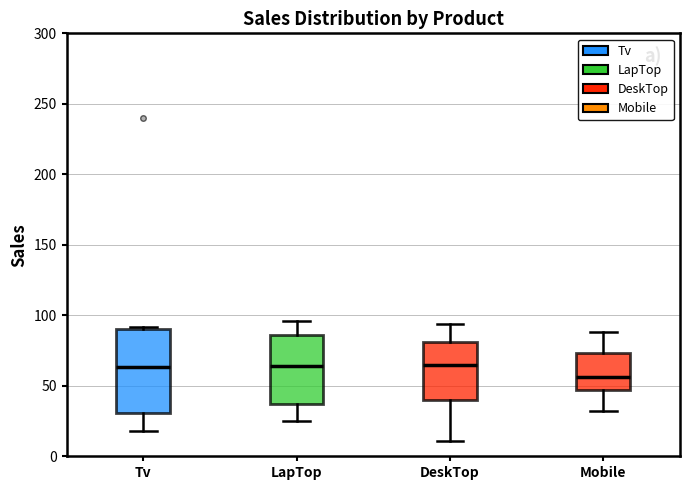

Which box's median line is the lowest?

Mobile